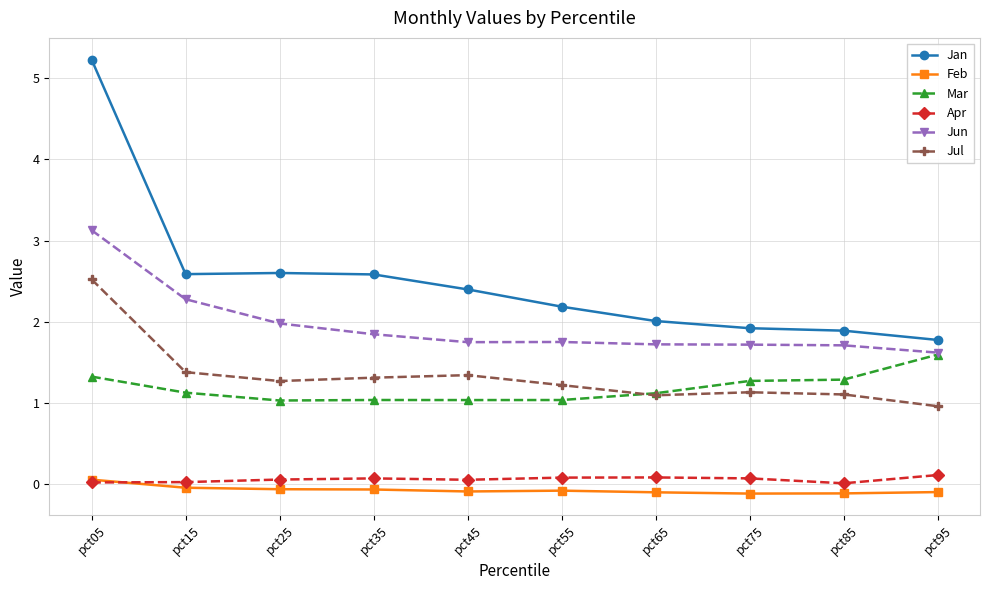

What is the total value across all series at pct85?

5.9